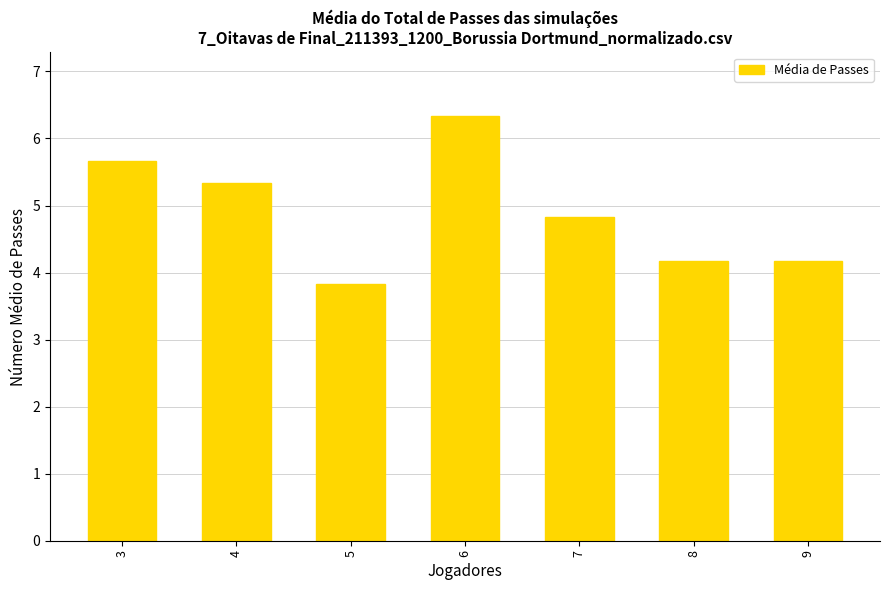

Reading left to right, what are all the values shown in this chart?

5.7	5.3	3.8	6.3	4.8	4.2	4.2